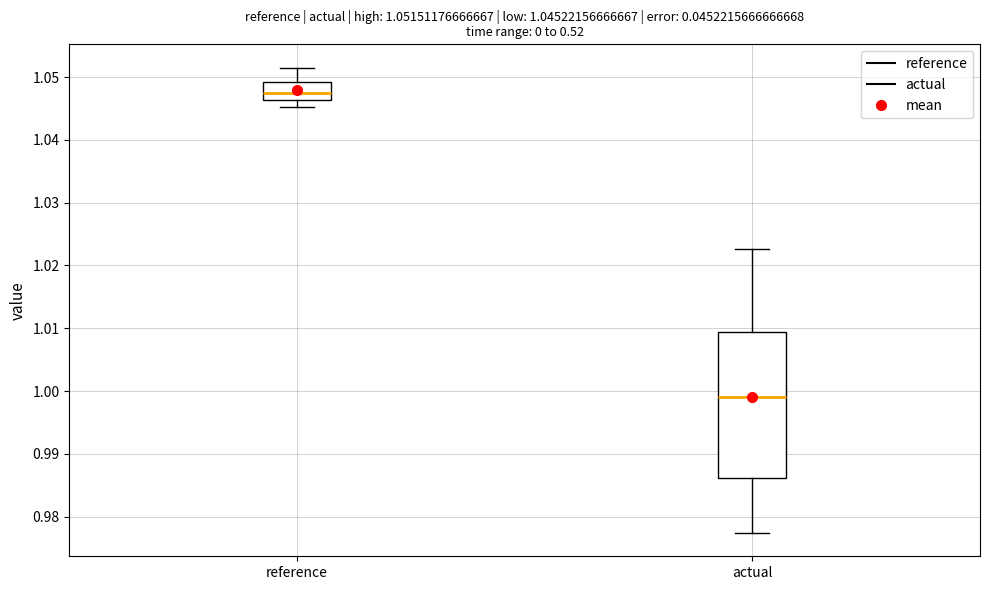

Which box has the highest median line?

reference